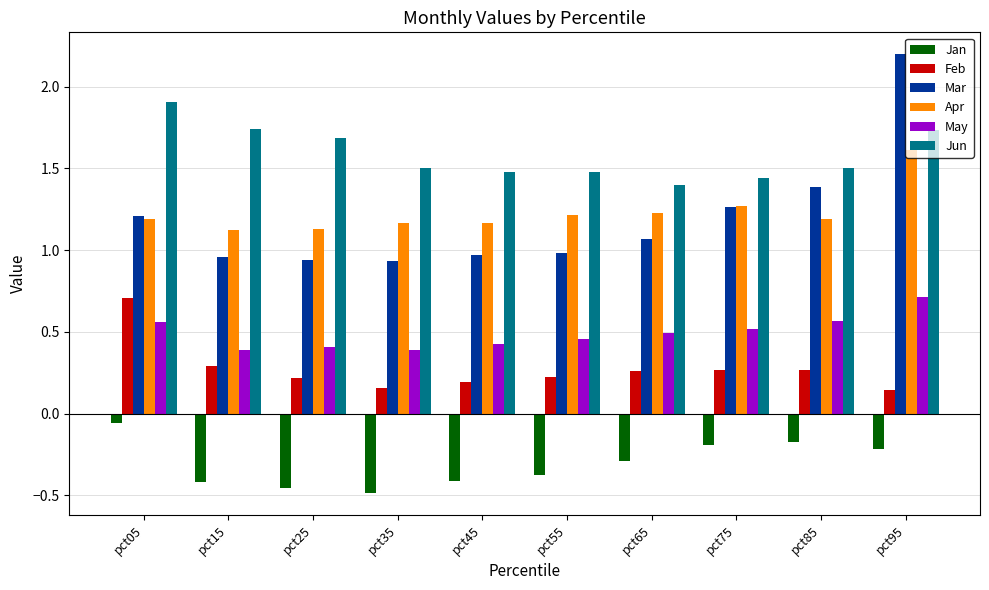

How many categories are shown in the chart?

10